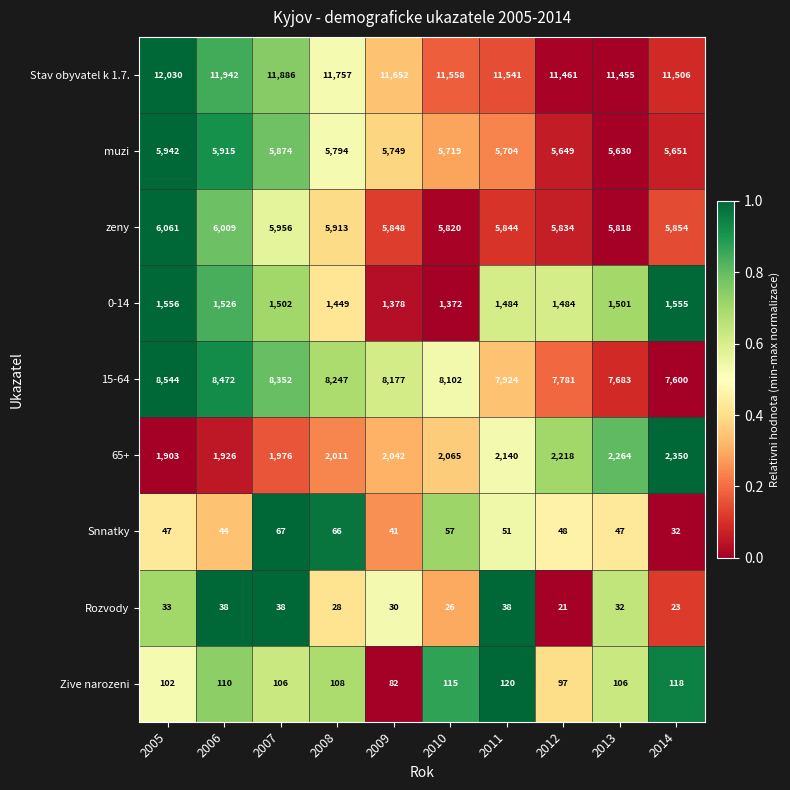

At which category is the sum across all series the highest?

2005